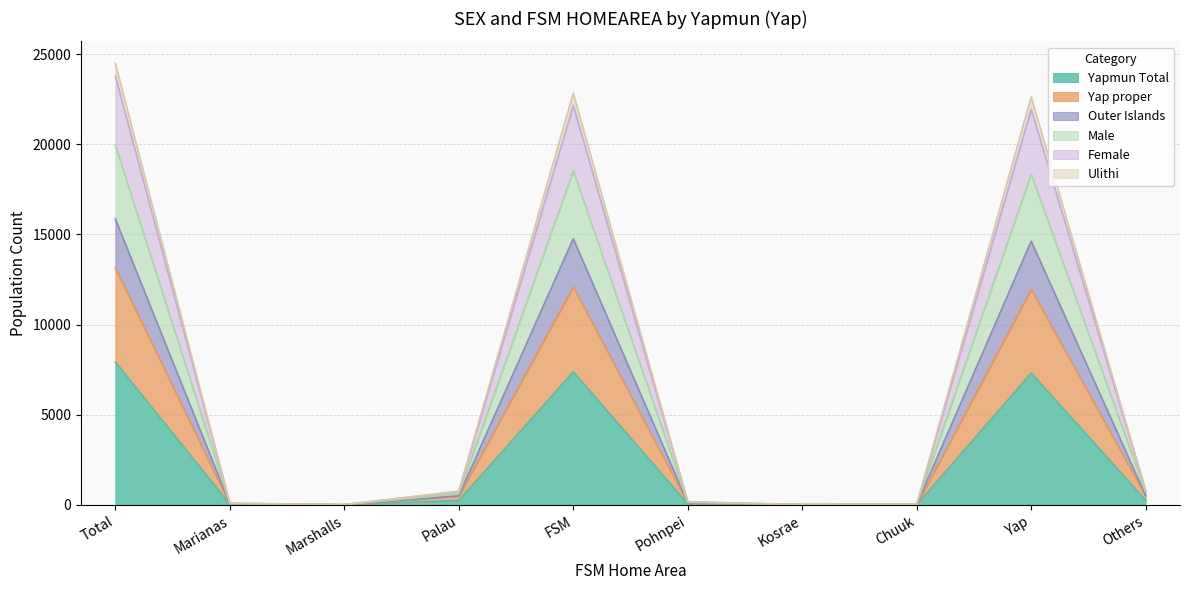

True or false: Ulithi has more than 2 interior local peaks.

False